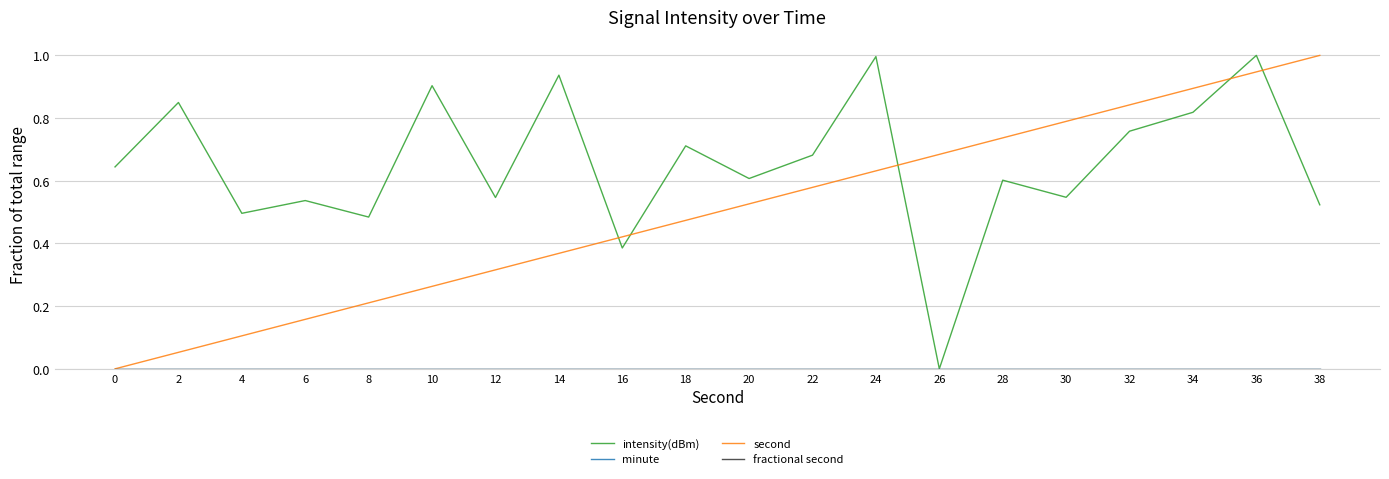

What is the total value across all series at 2?

0.9